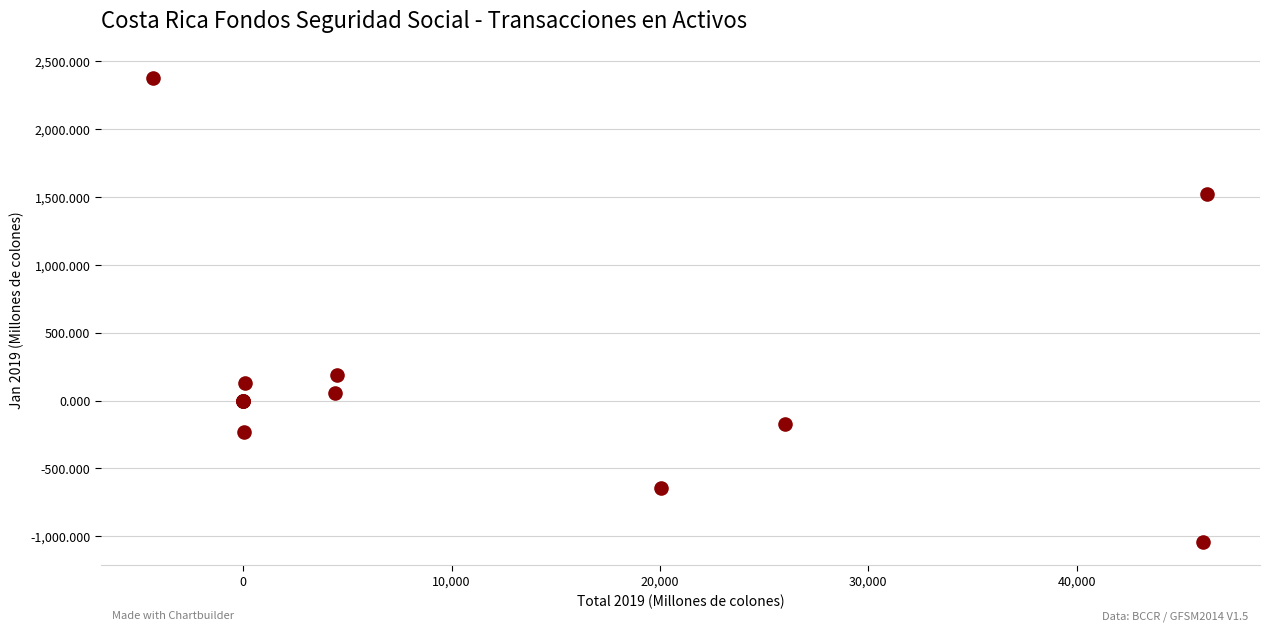

What Y value in the scatter plot is closest to 667?

185.3